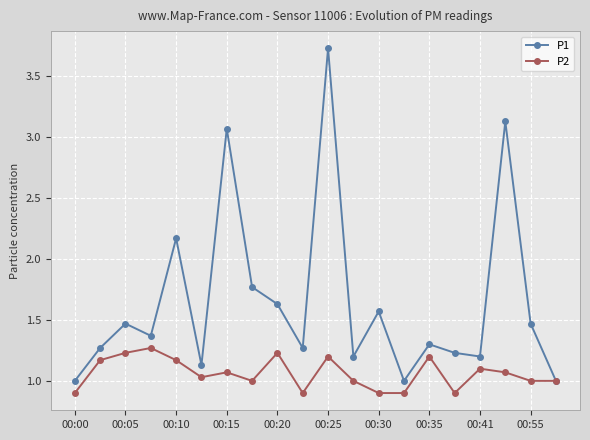

Which series has the widest spread of values?

P1